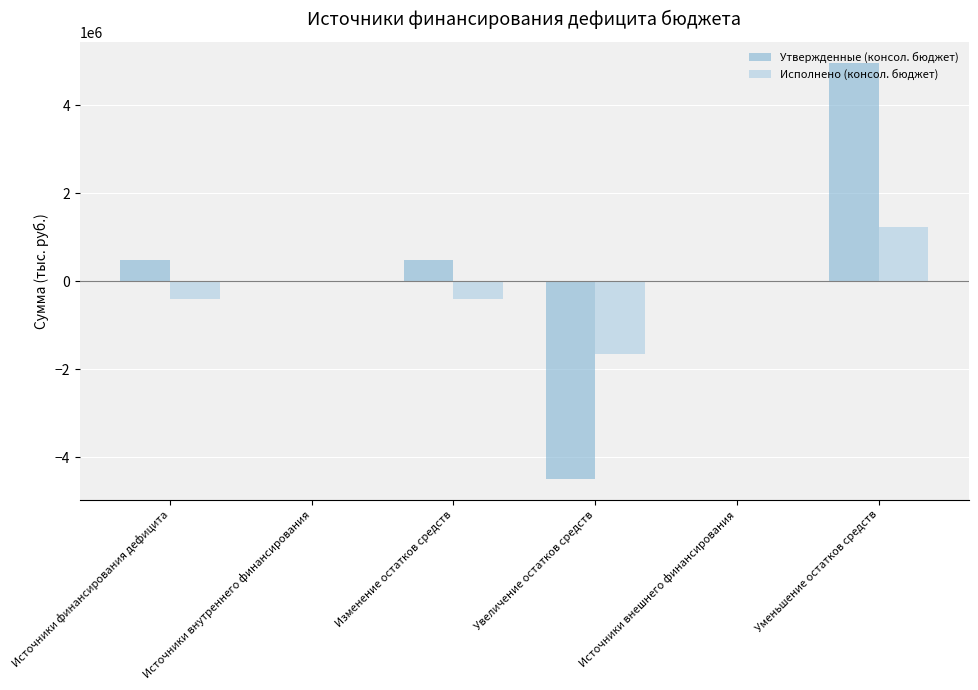

Count the number of categories in the chart.

6